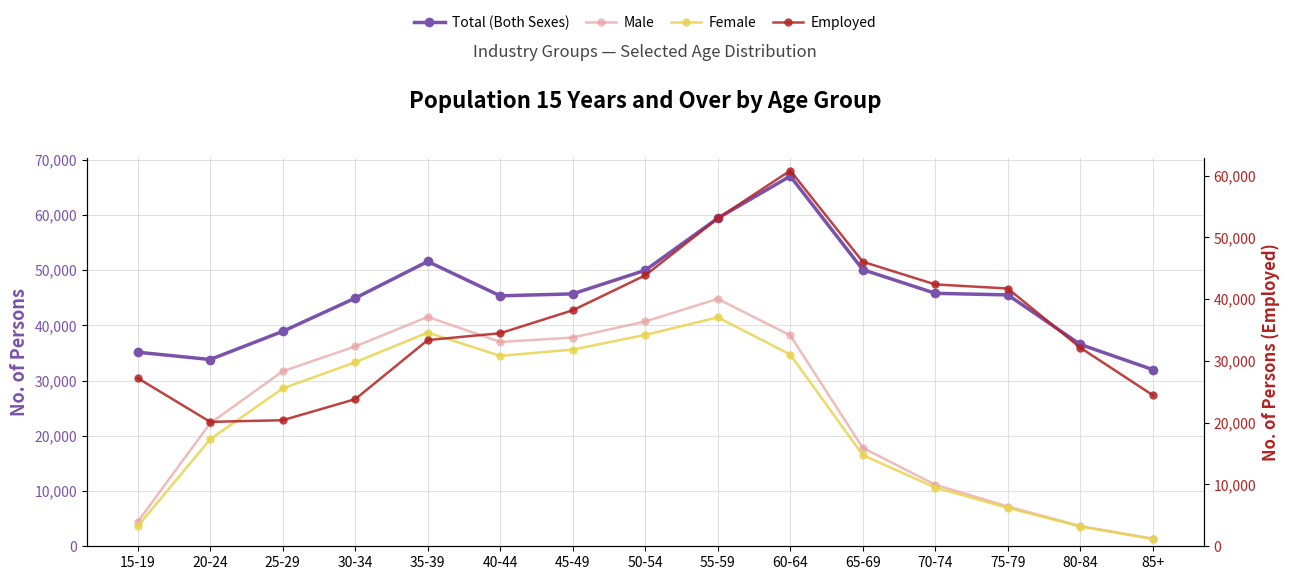

How many lines are shown in the chart?

4